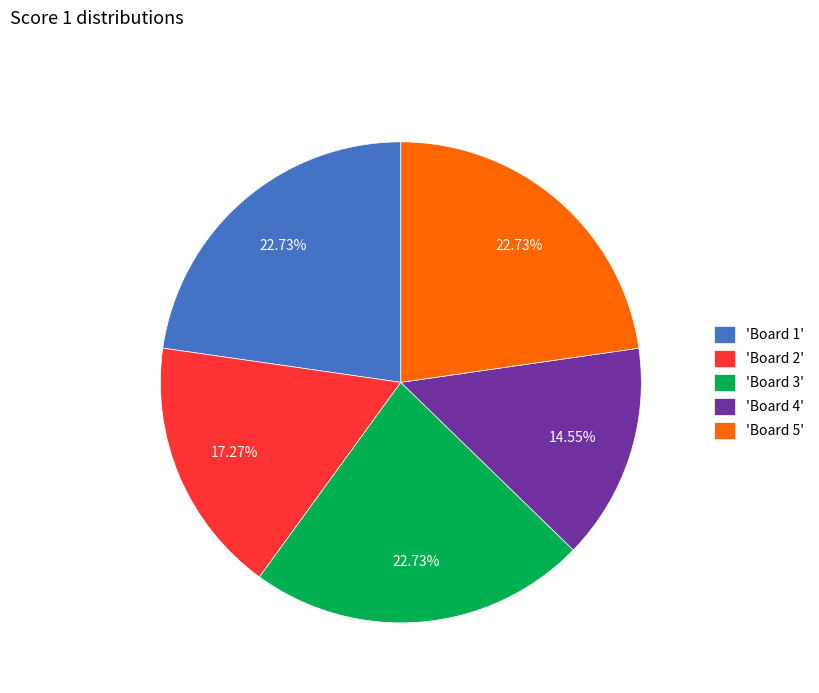

Is there a majority slice in this chart?

No